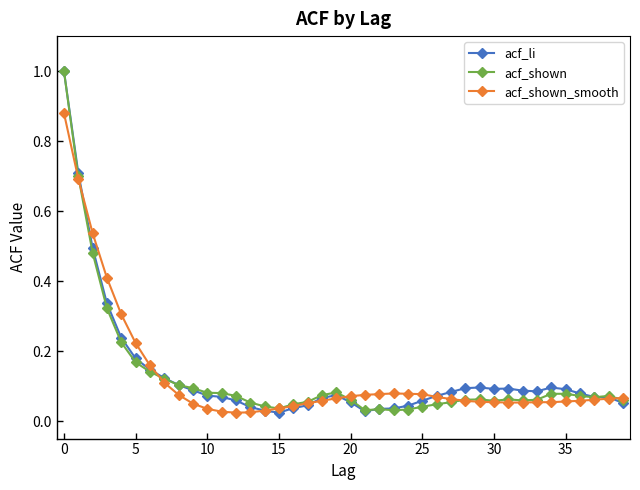

What is the greatest value displayed?

1.0